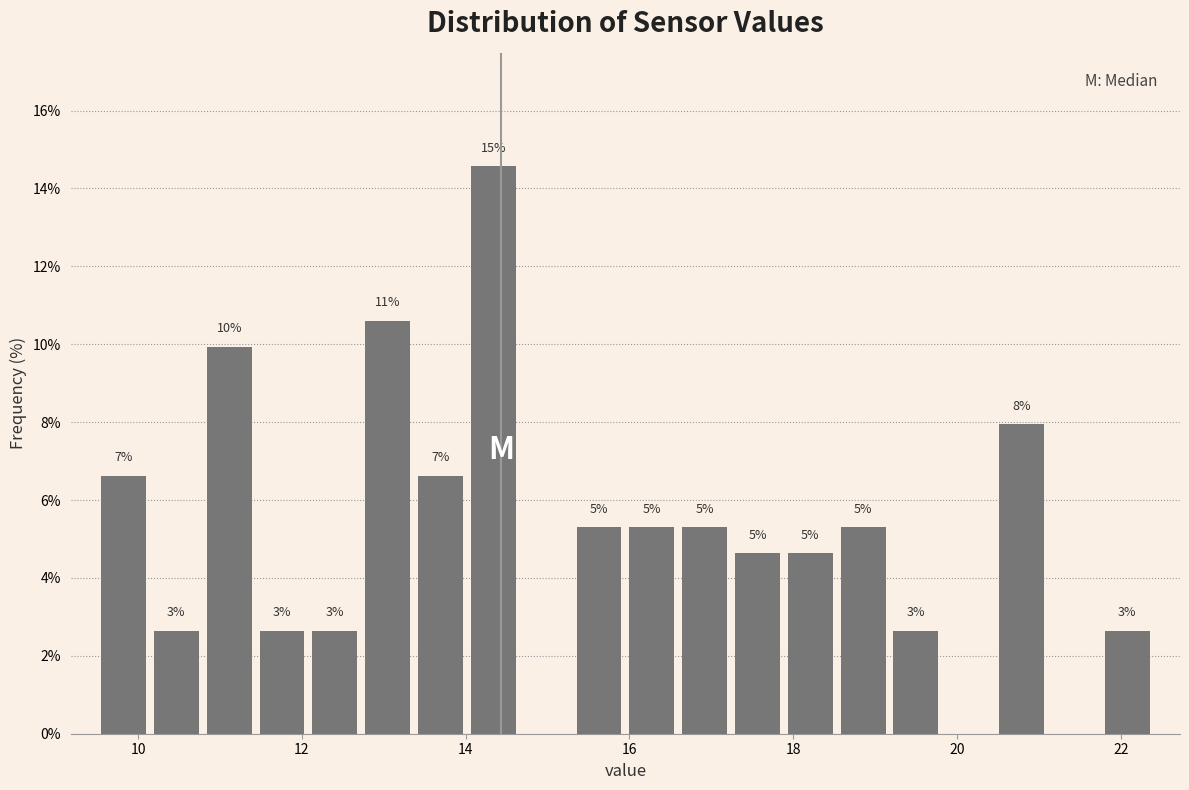

Around what value on the x-axis is the tallest bar? Give the approximate position of its centre, as read against the axis.

14.4